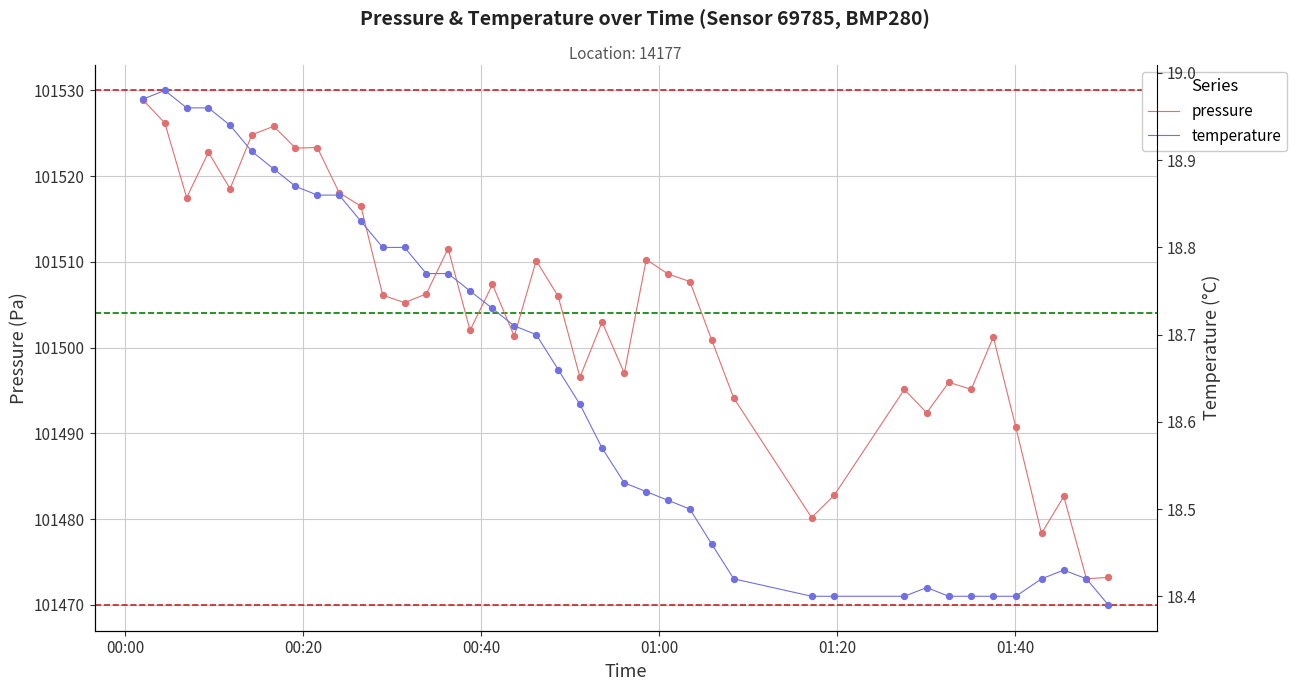

Which series has the largest Y range (max minus min)?

pressure